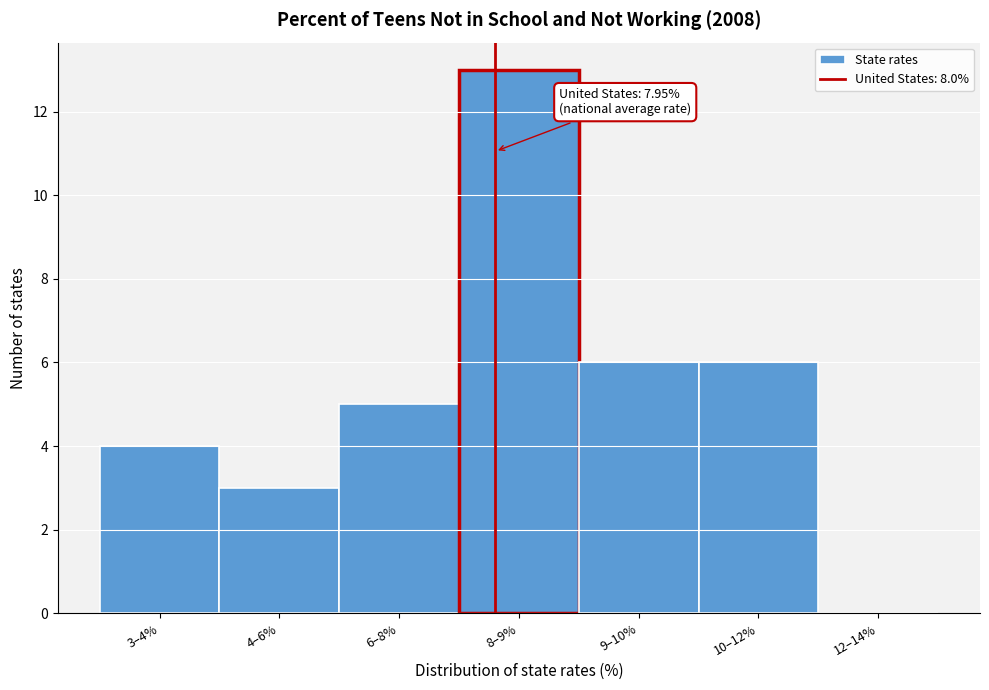

Reading left to right, transcribe all the data shown in this chart.

3–4%=4	4–6%=3	6–8%=5	8–9%=13	9–10%=6	10–12%=6	12–14%=0